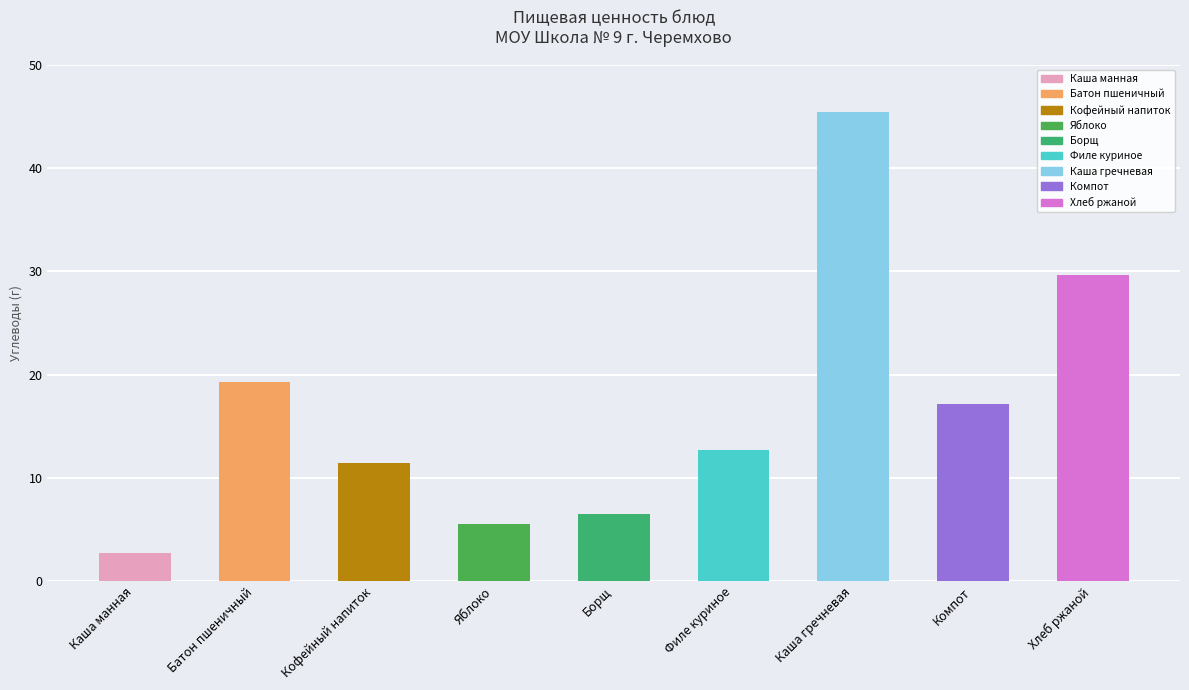

Between Хлеб ржаной and Компот, which is larger?

Хлеб ржаной